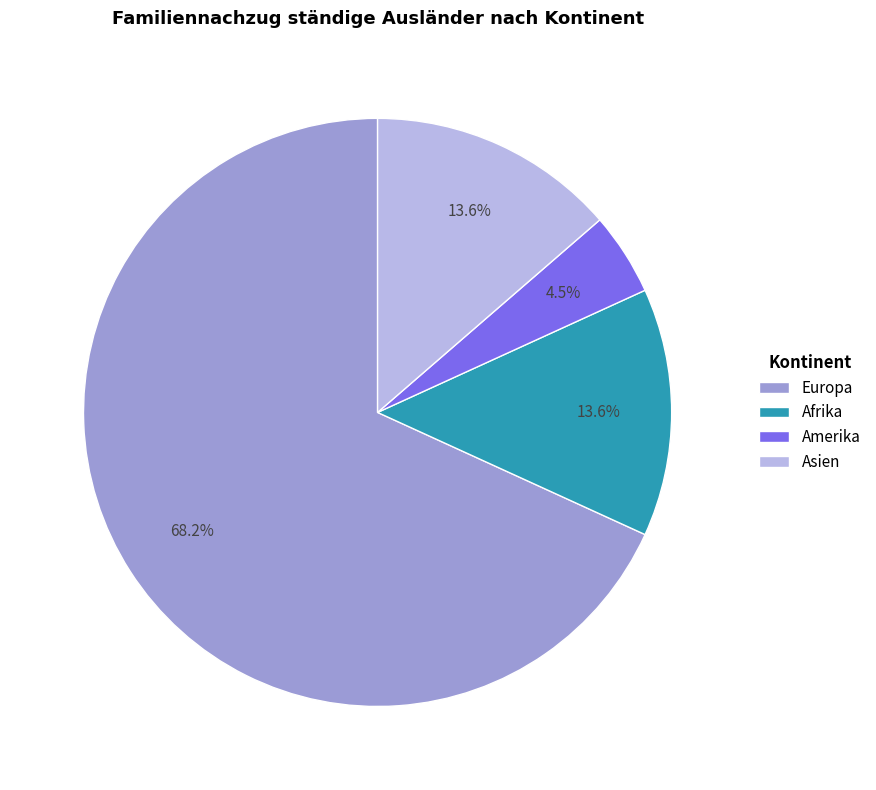

Count the number of slices in the pie.

4